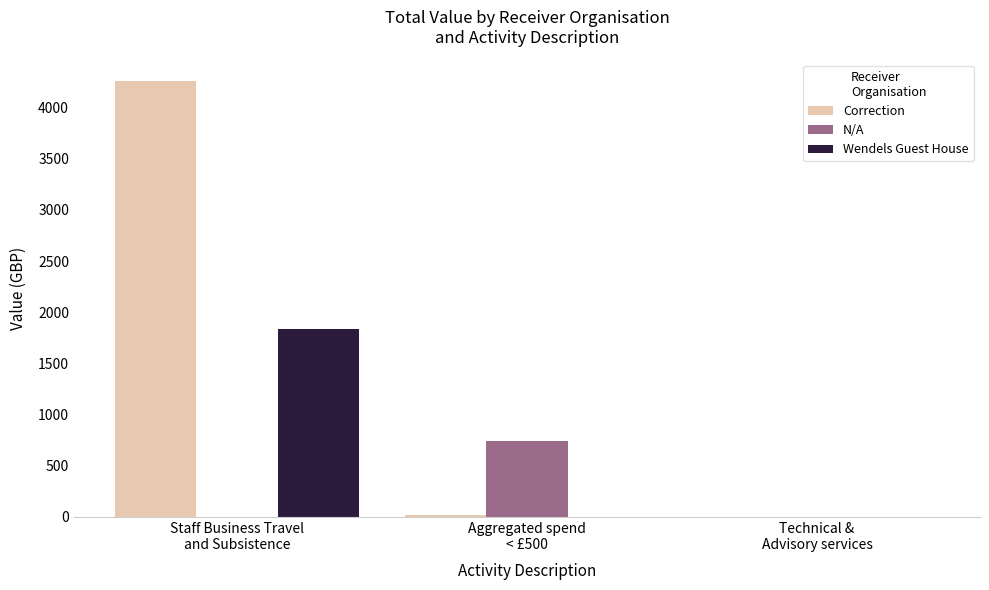

Which category has the highest value in the Wendels Guest House series?

Staff Business Travel
and Subsistence